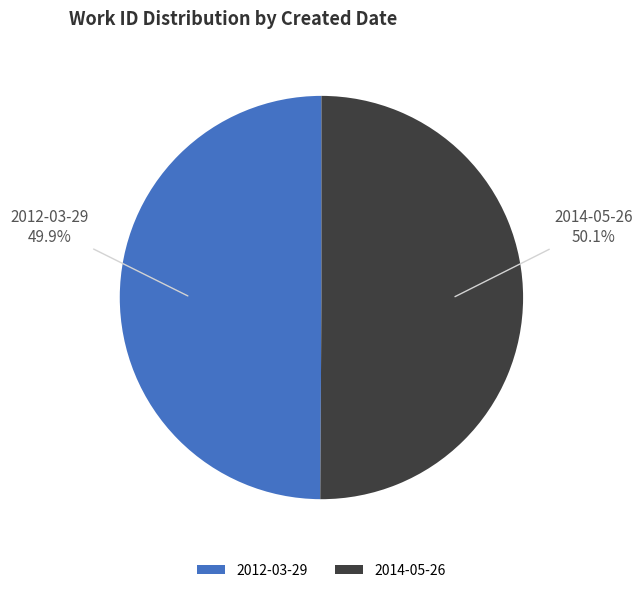

To the nearest percent, what percentage of the pie is 2012-03-29?

50%